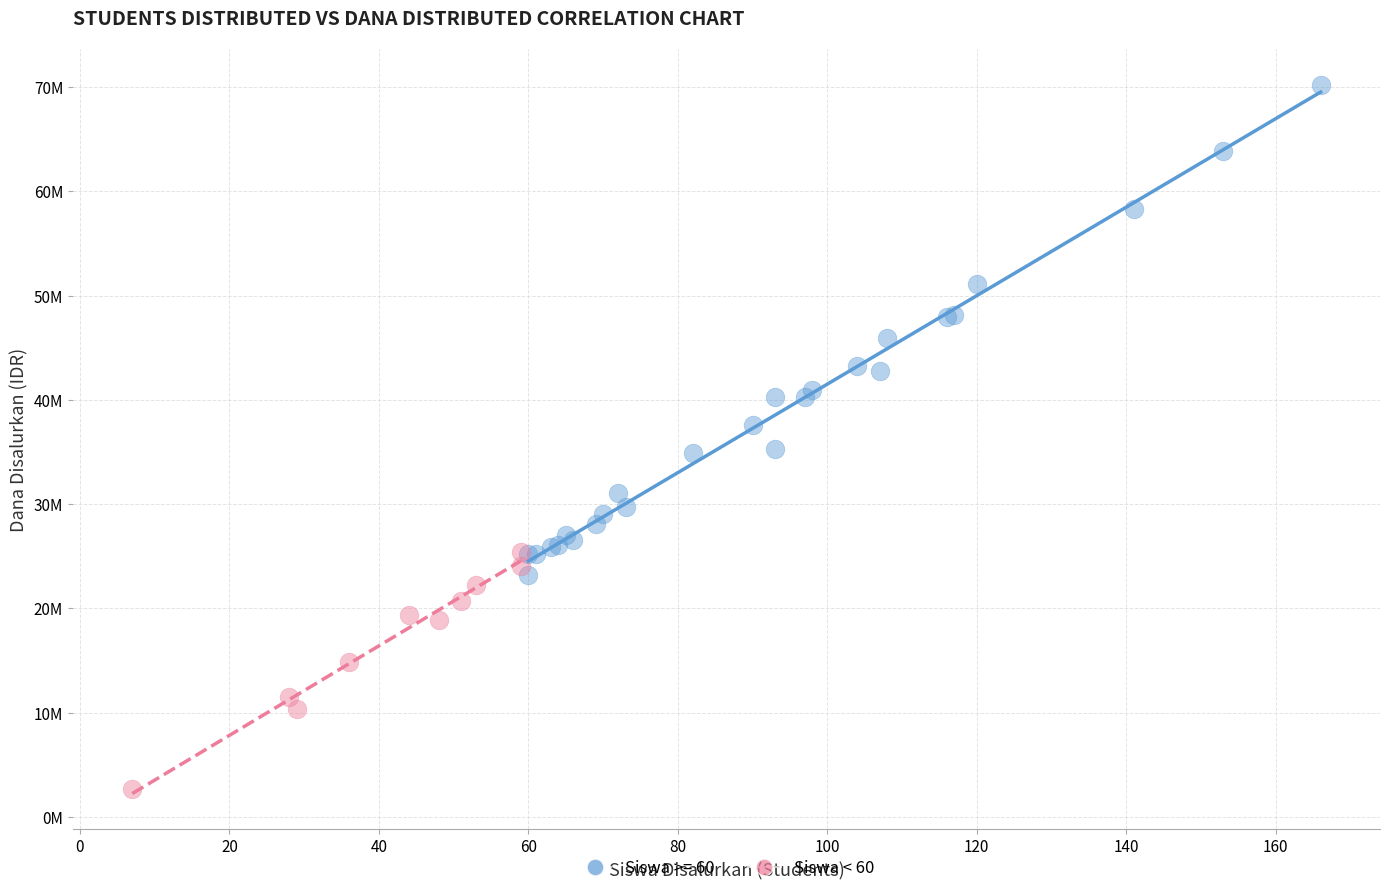

What are all the series names shown in the legend?

Siswa >= 60, Siswa < 60